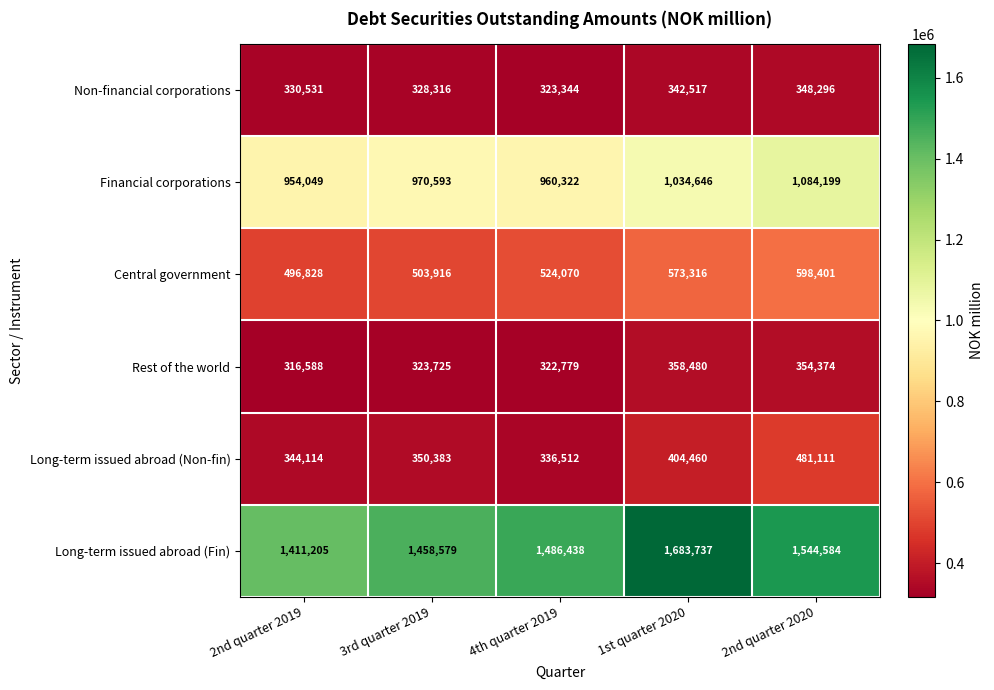

Reading left to right, list all the values displayed in this chart.

Non-financial corporations: 2nd quarter 2019=330531	3rd quarter 2019=328316	4th quarter 2019=323344	1st quarter 2020=342517	2nd quarter 2020=348296
Financial corporations: 2nd quarter 2019=954049	3rd quarter 2019=970593	4th quarter 2019=960322	1st quarter 2020=1034646	2nd quarter 2020=1084199
Central government: 2nd quarter 2019=496828	3rd quarter 2019=503916	4th quarter 2019=524070	1st quarter 2020=573316	2nd quarter 2020=598401
Rest of the world: 2nd quarter 2019=316588	3rd quarter 2019=323725	4th quarter 2019=322779	1st quarter 2020=358480	2nd quarter 2020=354374
Long-term issued abroad (Non-fin): 2nd quarter 2019=344114	3rd quarter 2019=350383	4th quarter 2019=336512	1st quarter 2020=404460	2nd quarter 2020=481111
Long-term issued abroad (Fin): 2nd quarter 2019=1411205	3rd quarter 2019=1458579	4th quarter 2019=1486438	1st quarter 2020=1683737	2nd quarter 2020=1544584